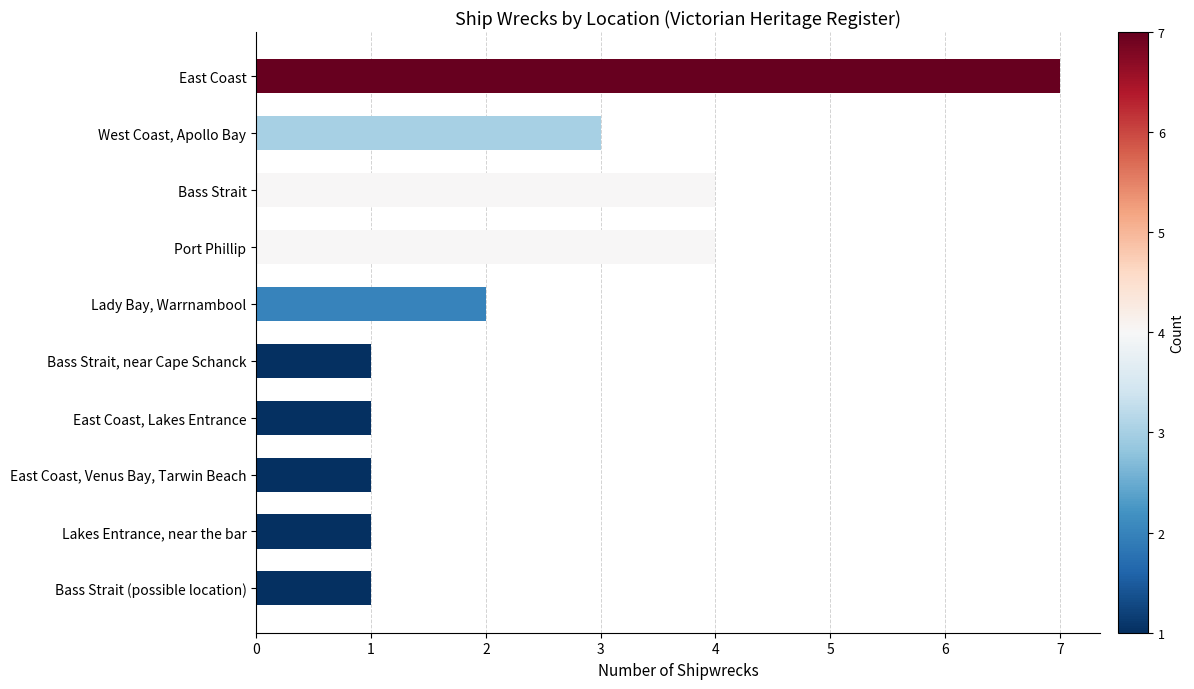

Reading bottom to top, transcribe all the data shown in this chart.

Bass Strait (possible location)=1	Lakes Entrance, near the bar=1	East Coast, Venus Bay, Tarwin Beach=1	East Coast, Lakes Entrance=1	Bass Strait, near Cape Schanck=1	Lady Bay, Warrnambool=2	Port Phillip=4	Bass Strait=4	West Coast, Apollo Bay=3	East Coast=7